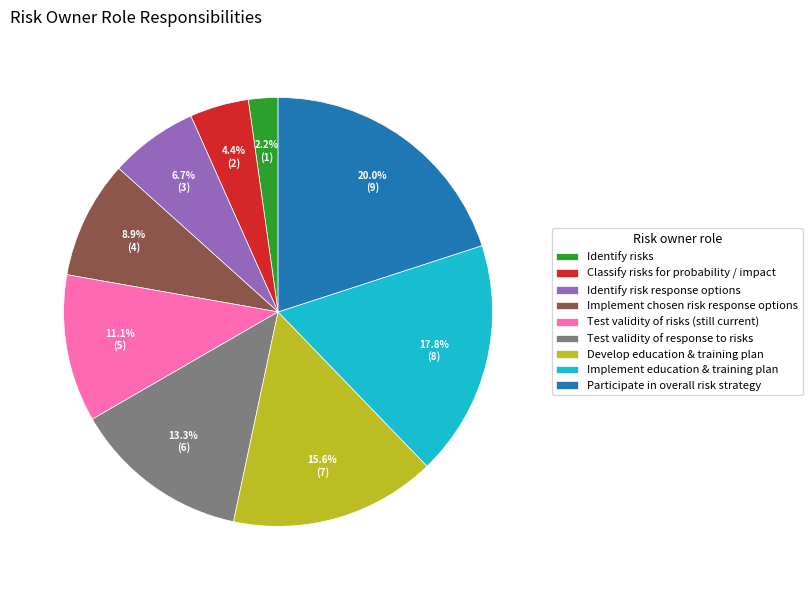

What percentage do Implement chosen risk response options and Identify risks together represent?

11.1%